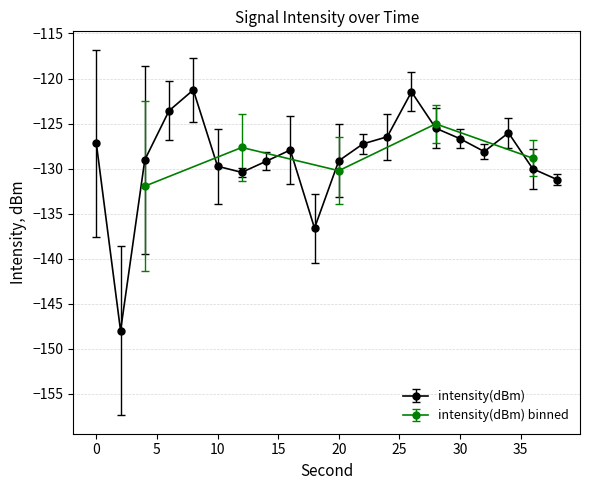

True or false: the data shows -123.6 at 6.

True